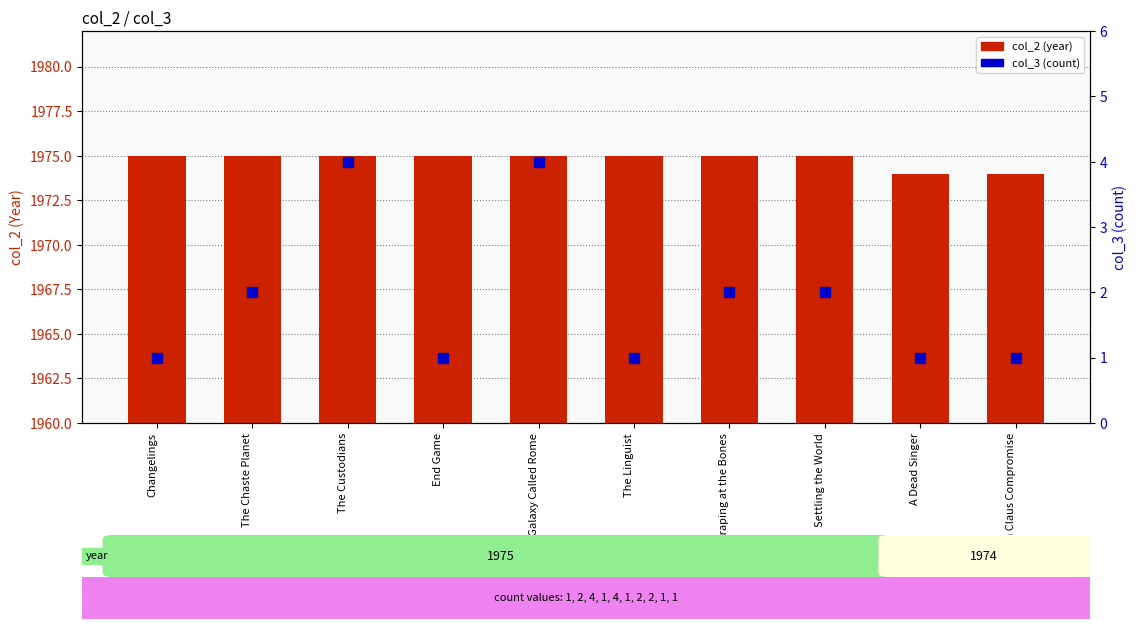

At which category is the sum across all series the highest?

The Custodians